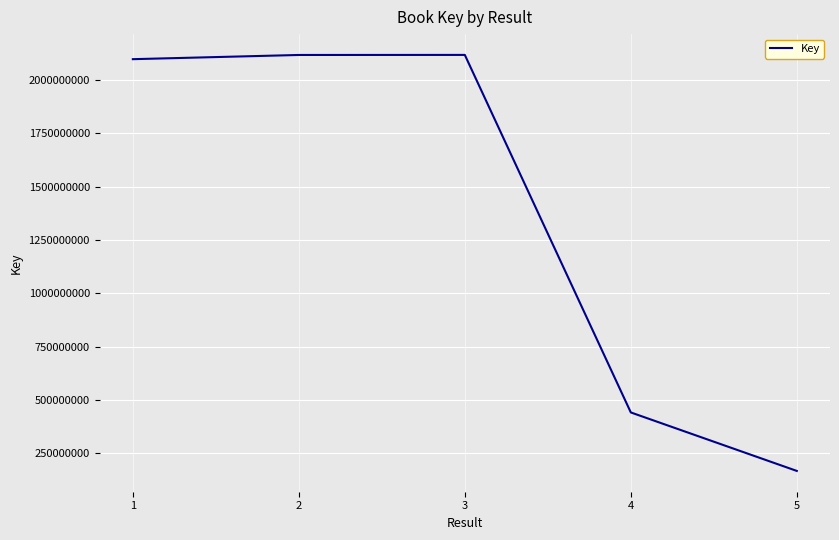

The value at 4 is 441717237. True or false?

True